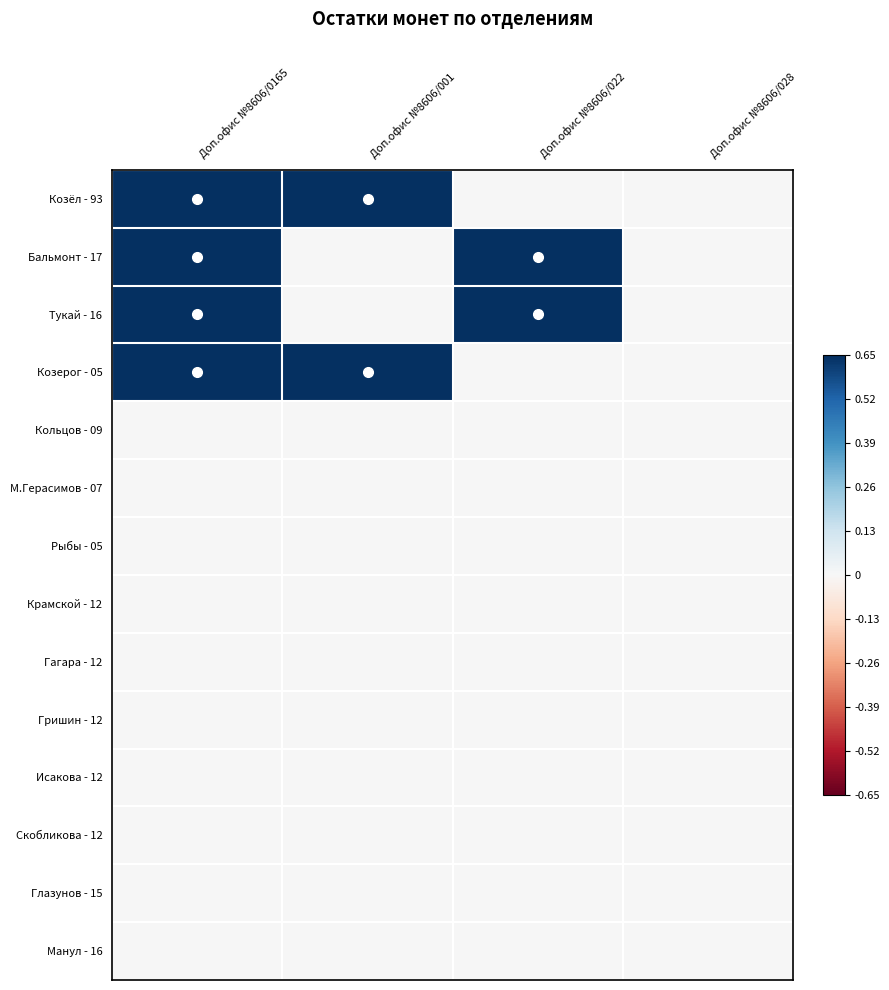

At which category is the sum across all series the highest?

Доп.офис №8606/0165